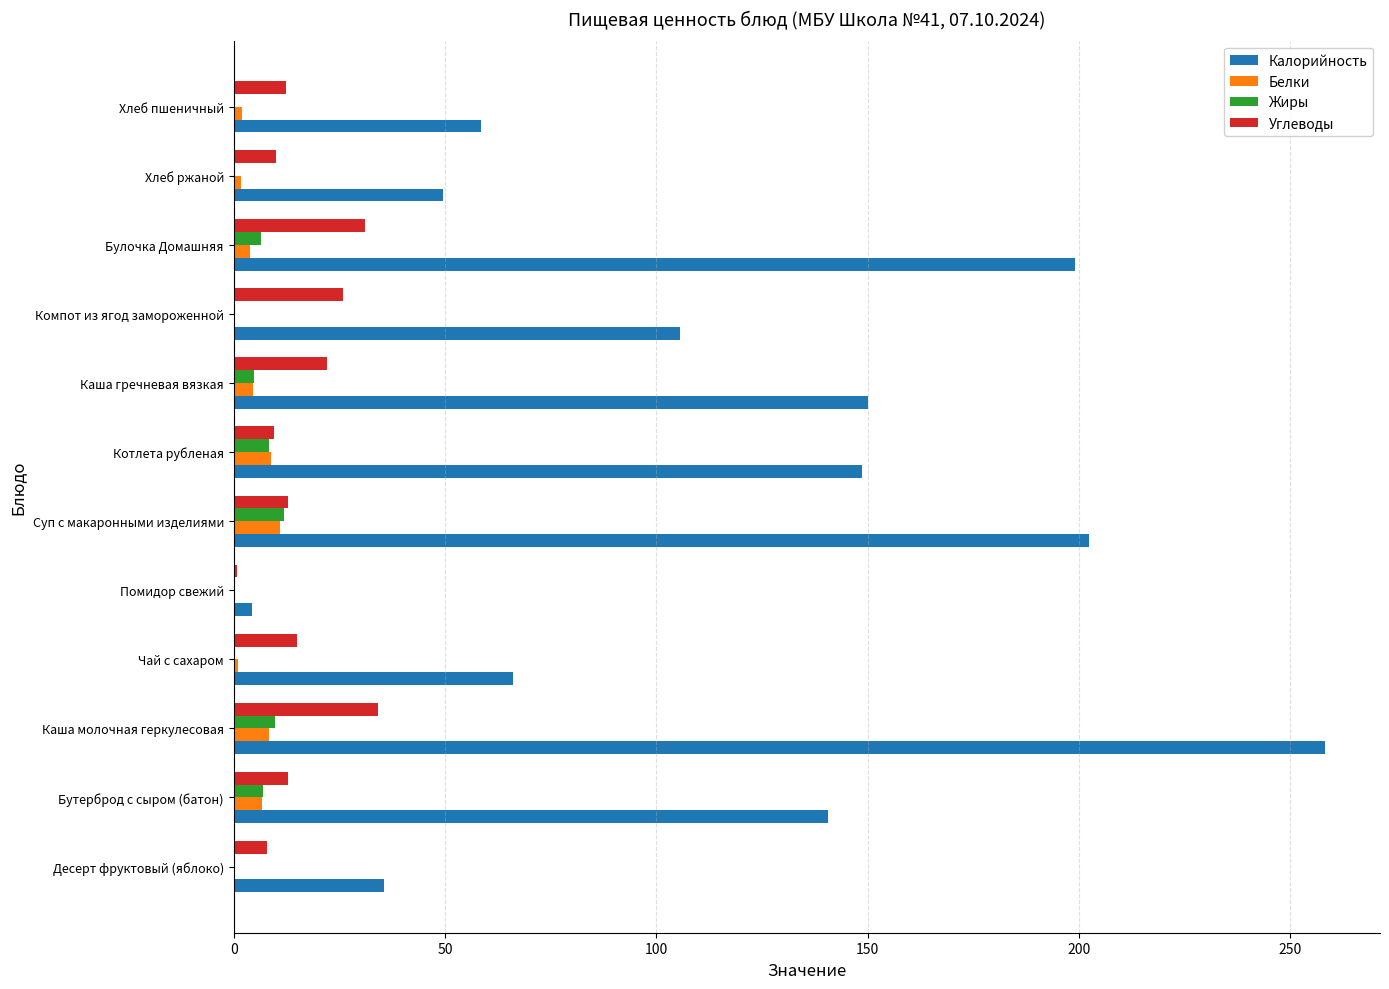

Between Бутерброд с сыром (батон) and Суп с макаронными изделиями, which series saw the biggest shift?

Калорийность